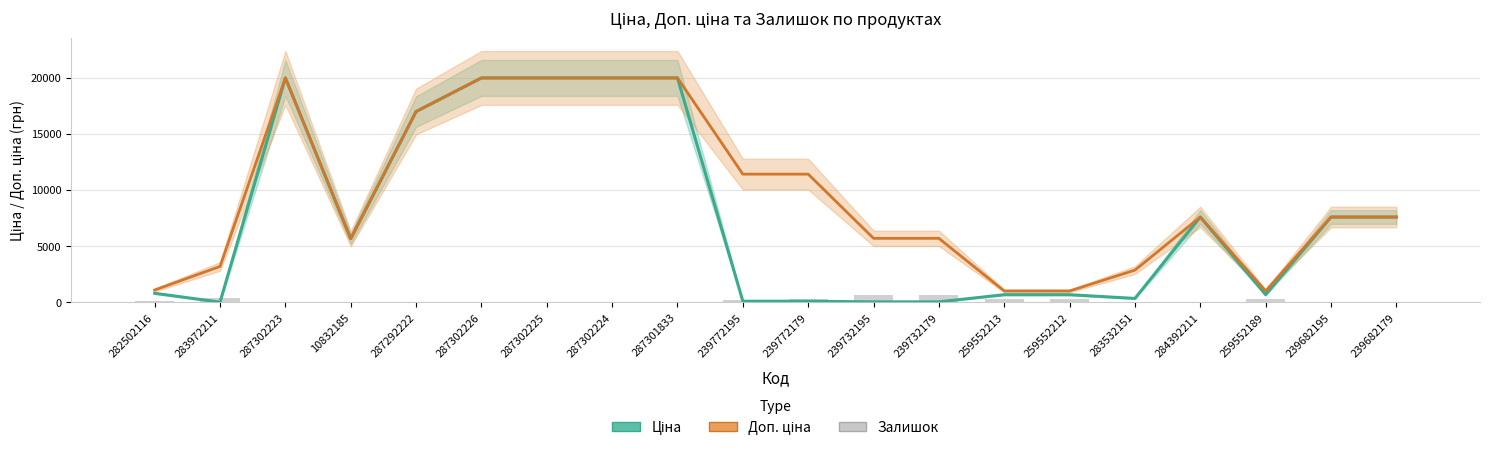

Where does the Доп. ціна series first go above 7596?

287302223